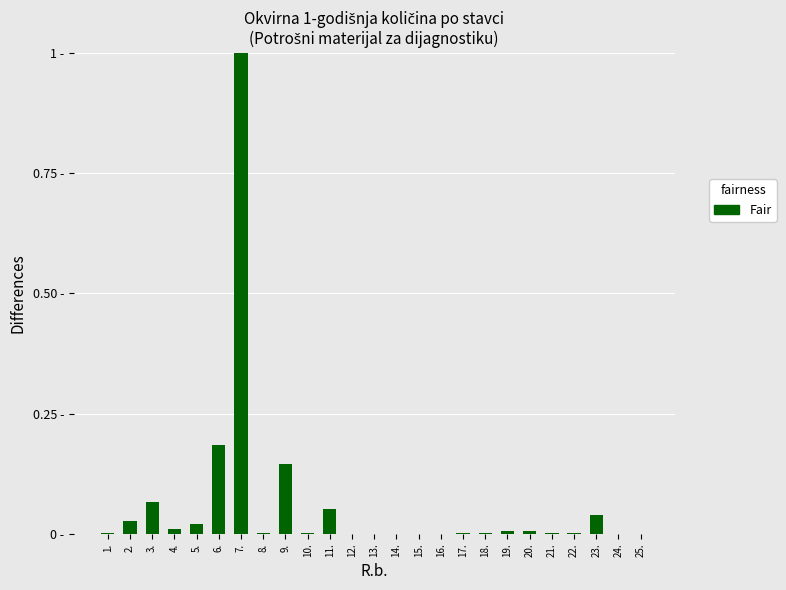

Which has a higher value, 12. or 19.?

19.